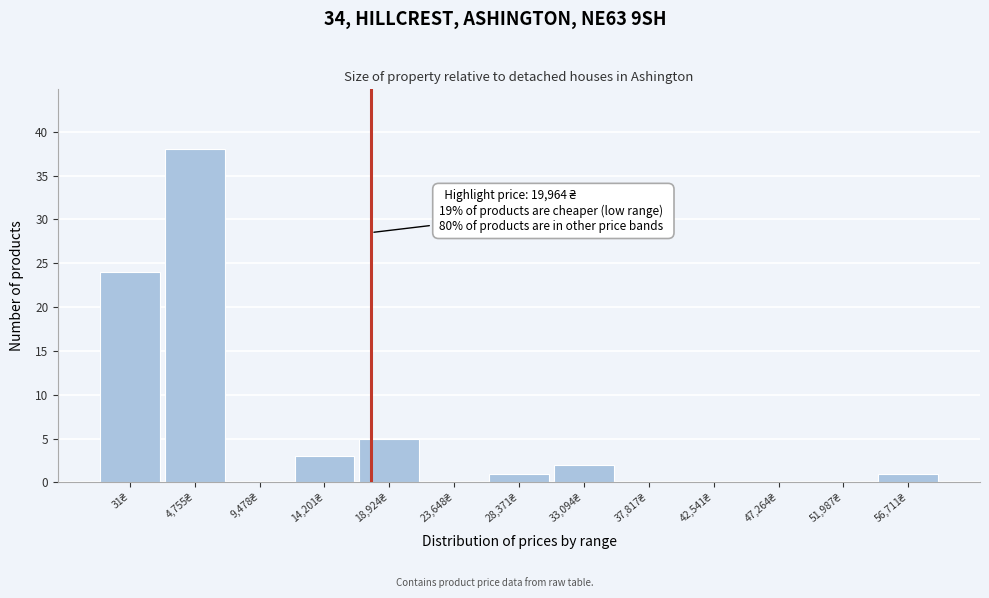

What is the sum of all values?

74